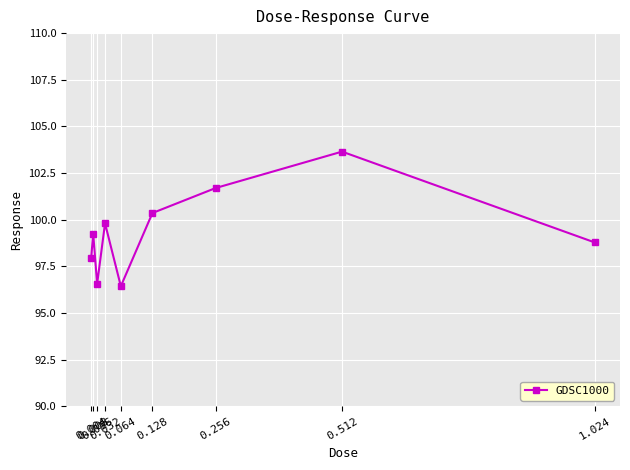

What is the smallest value displayed?

96.4